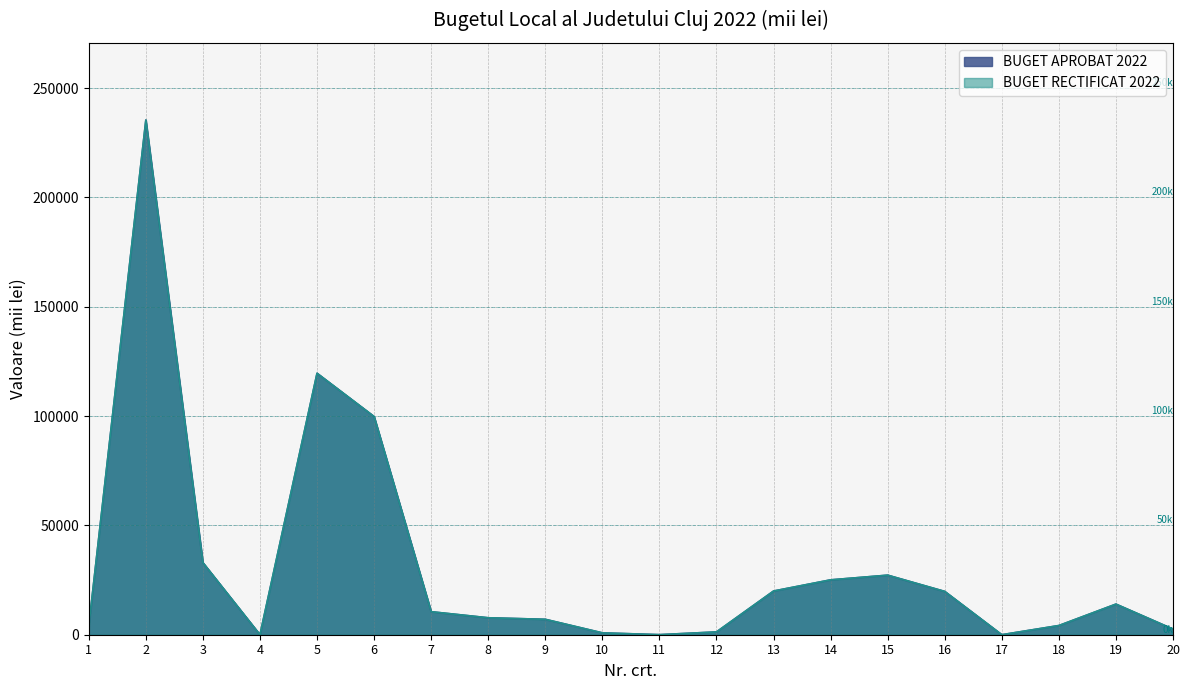

List the series in order of their peak value, highest first.

BUGET APROBAT 2022, BUGET RECTIFICAT 2022